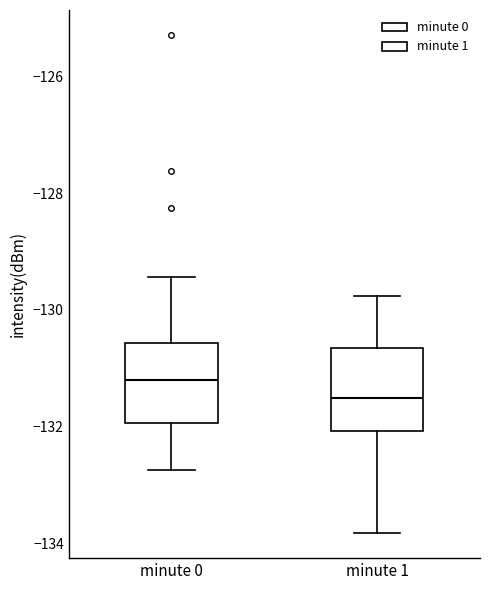

Reading left to right, transcribe this box plot: for each box, give where its median line is, the range the box spans, and where its two whiskers end, as read against the y-axis. The values are not printed on the chart, so give them approximately, as read against the axis.

minute 0: median -131.2, box -132.0 to -130.6, whiskers -132.8 to -129.4
minute 1: median -131.4, box -132.0 to -130.6, whiskers -133.8 to -129.8